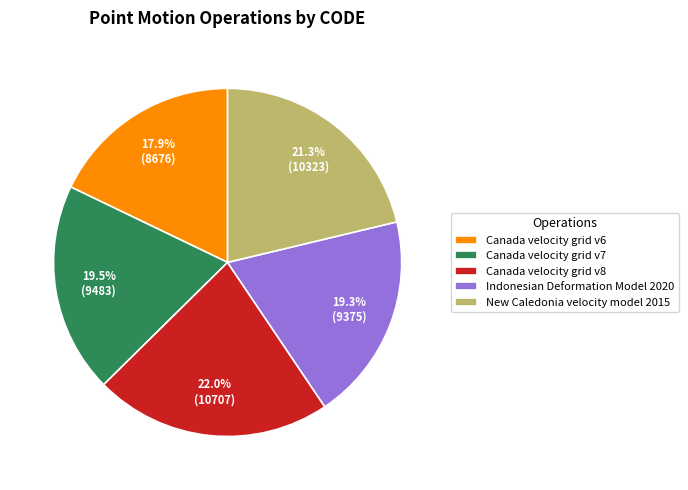

What is the smallest slice in the pie chart?

Canada velocity grid v6